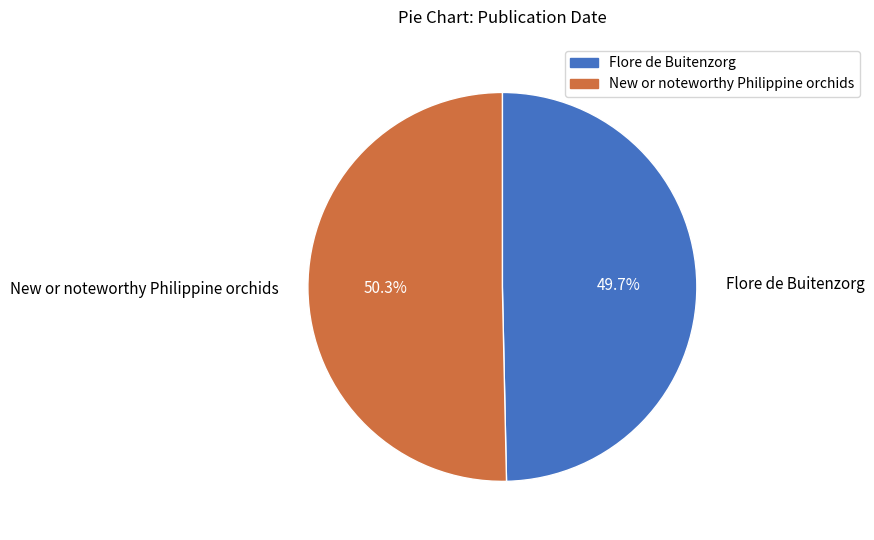

Rank the categories by value from lowest to highest.

Flore de Buitenzorg, New or noteworthy Philippine orchids